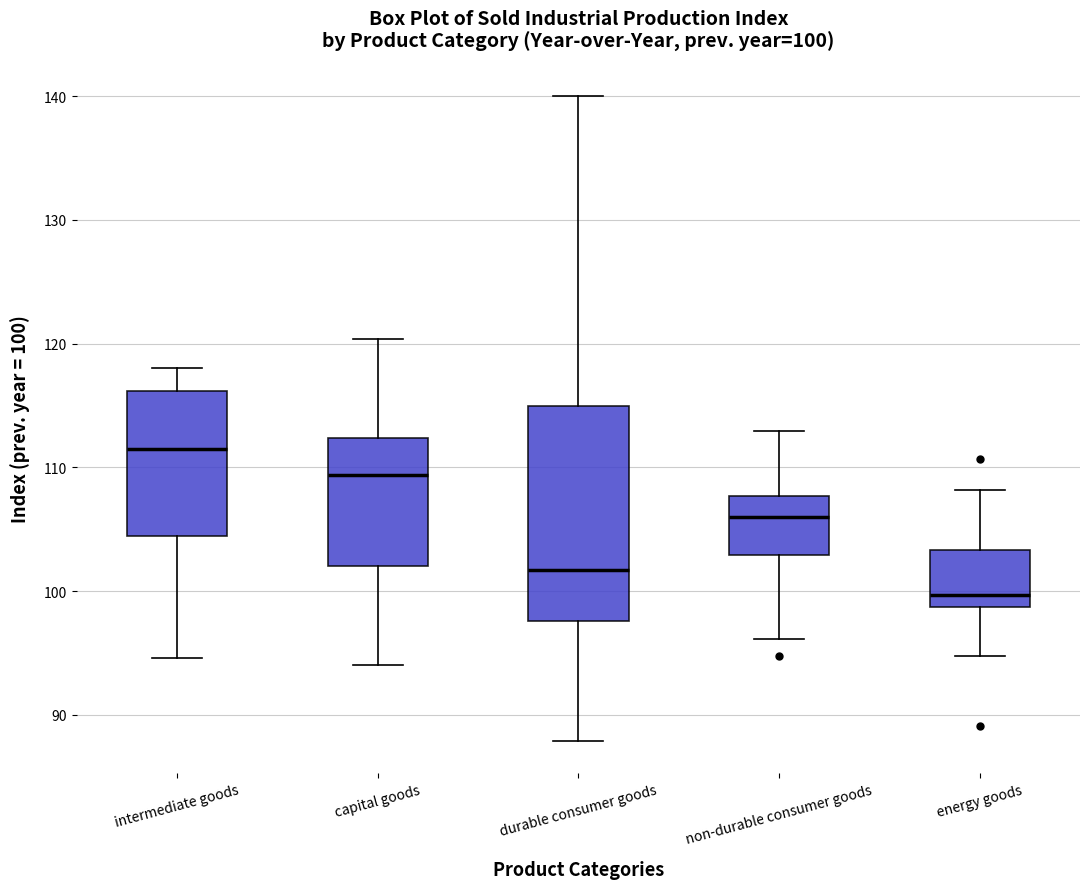

Which box's median line is the highest?

intermediate goods